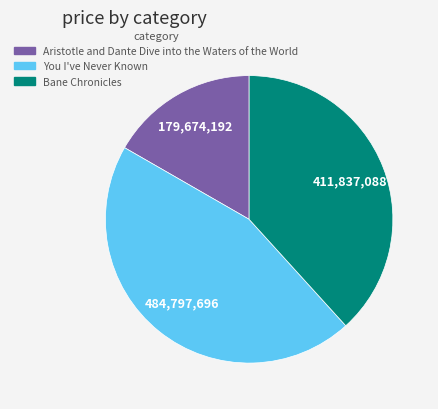

The Bane Chronicles slice represents 48% of the pie. True or false?

False